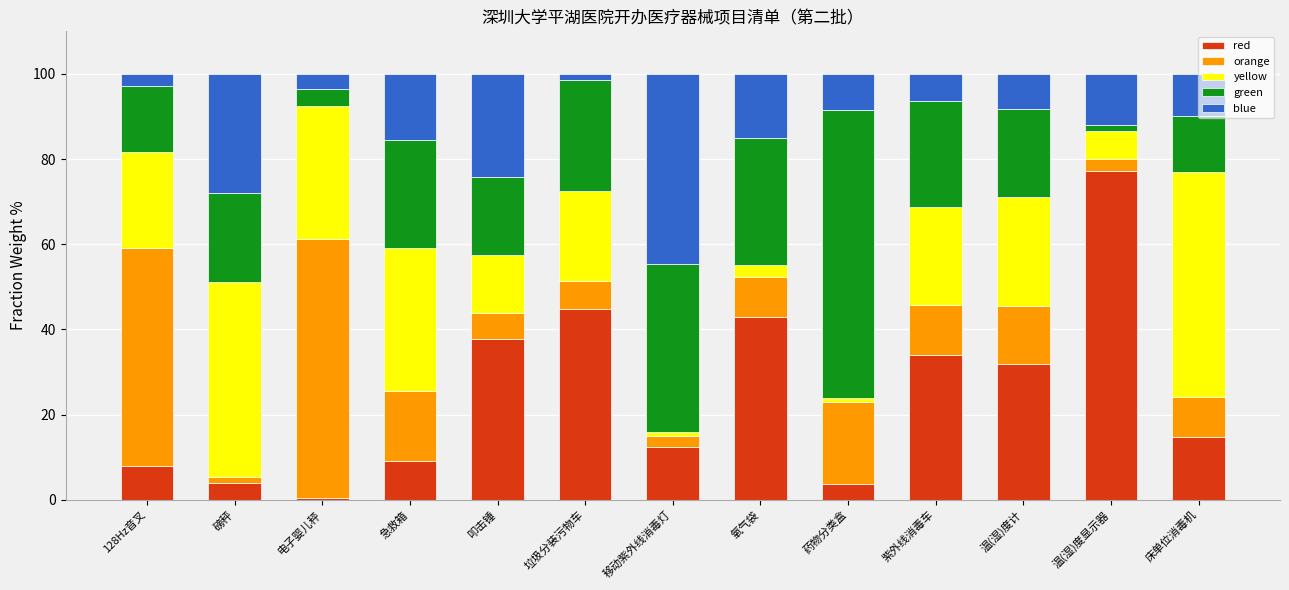

Which category has the lowest value in the red series?

电子婴儿秤